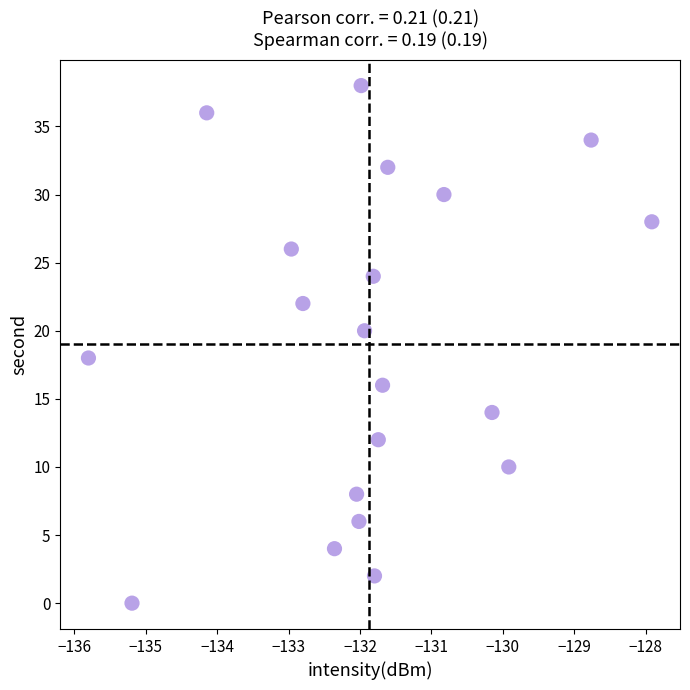

What is the range of Y values (max minus min)?

38